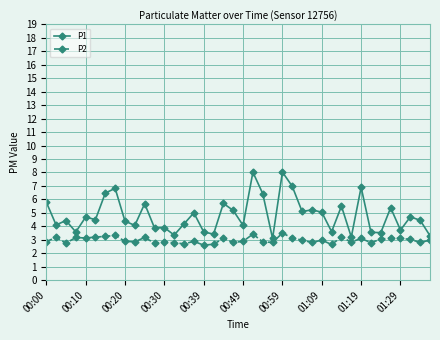

Rank the series by their maximum value, from lowest to highest.

P2, P1